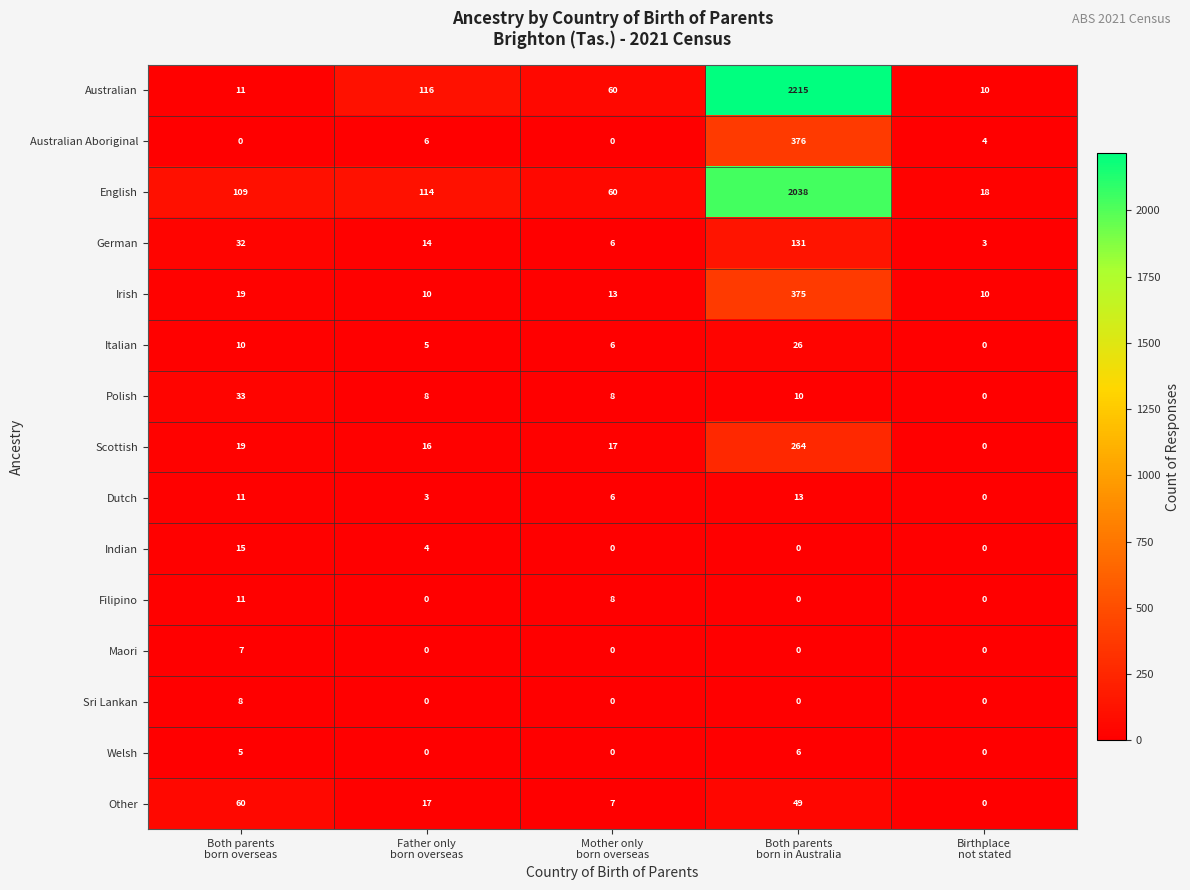

What is the difference between the second highest and minimum values in the Other series?

49